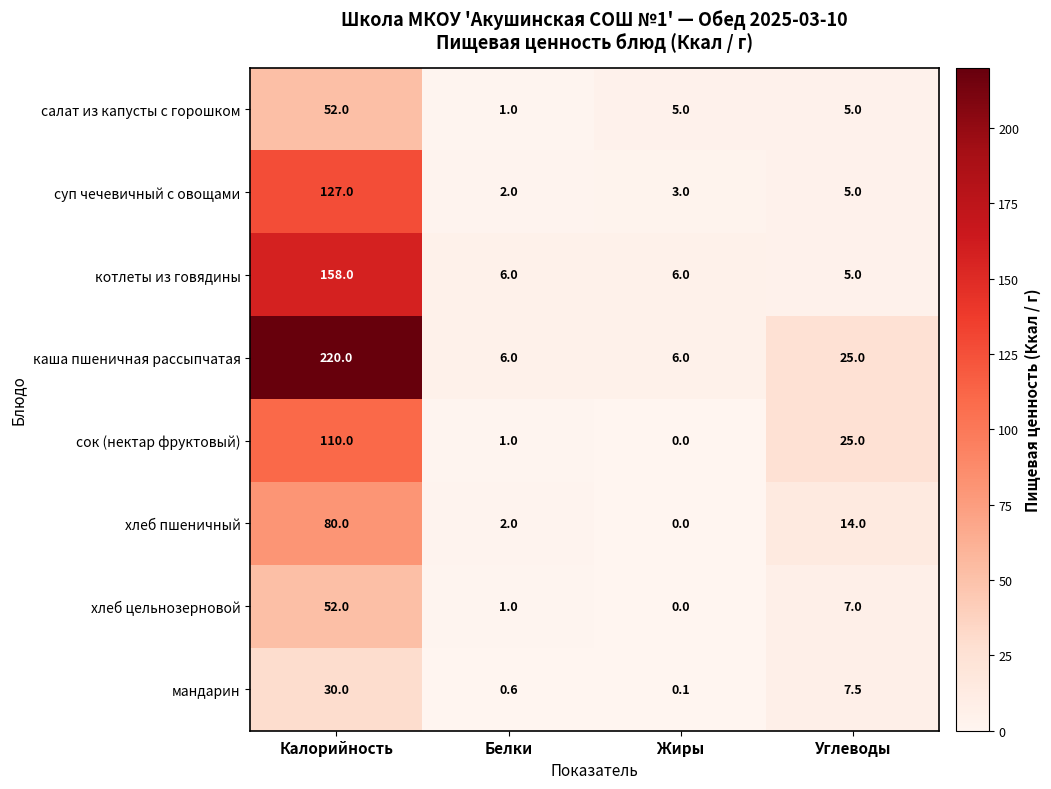

How many categories are shown in the chart?

4